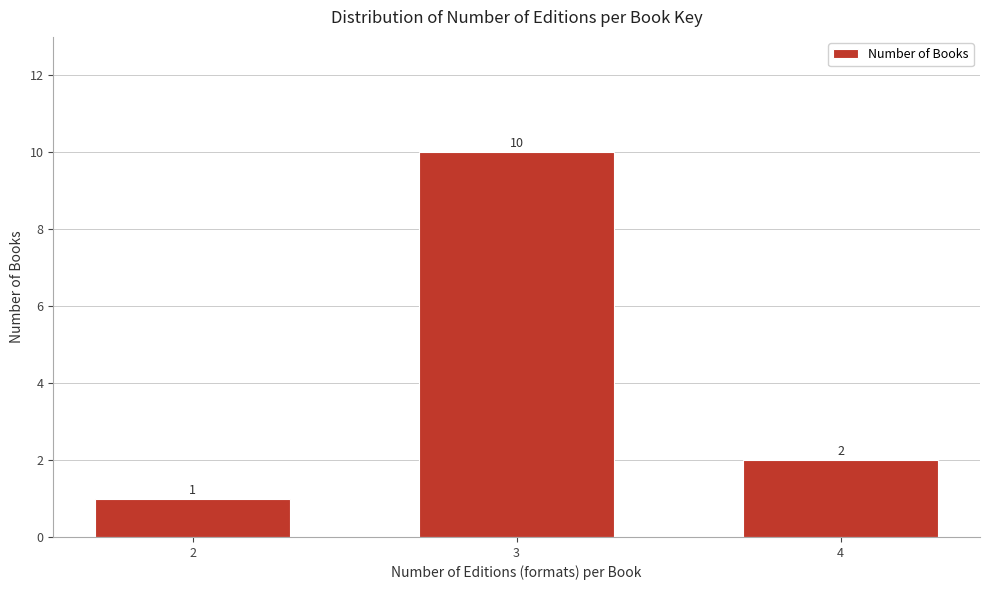

Reading left to right, transcribe all the data shown in this chart.

1	10	2